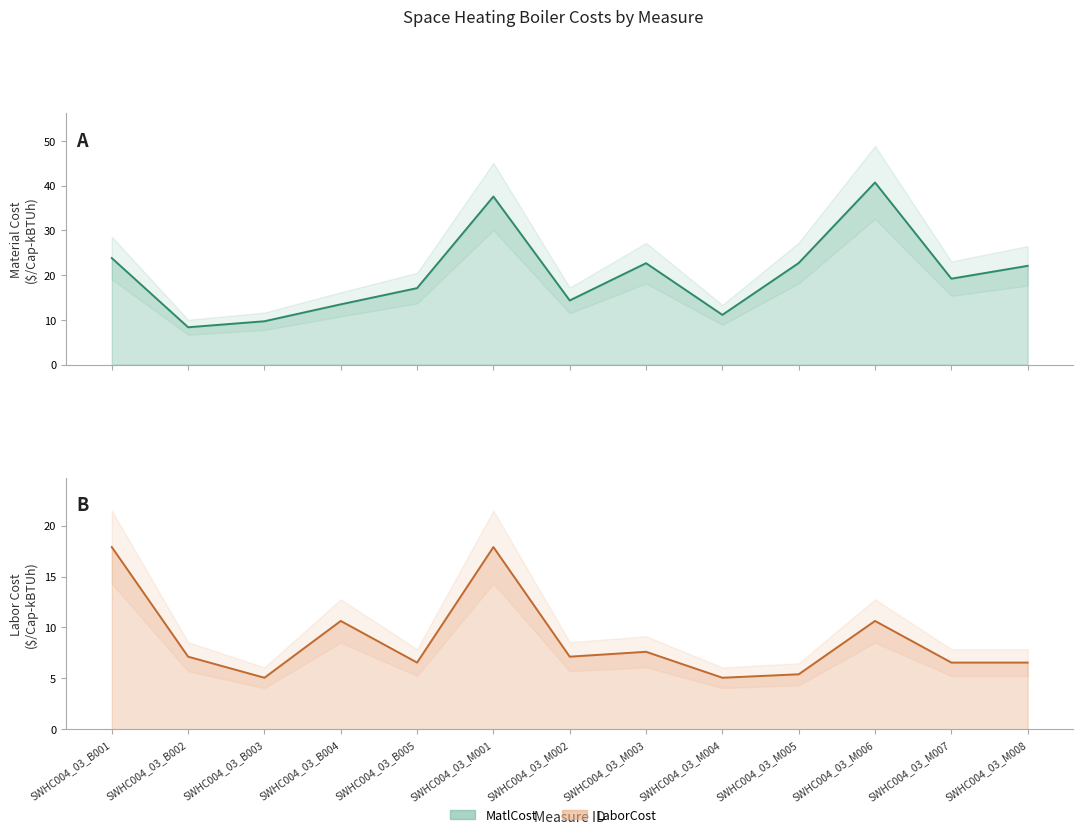

Reading left to right, extract all data points from this chart.

MatlCost: 23.8	8.4	9.7	13.5	17.1	37.6	14.3	22.7	11.1	22.7	40.7	19.2	22.1
LaborCost: 17.9	7.1	5.1	10.6	6.5	17.9	7.1	7.6	5.1	5.4	10.6	6.5	6.5